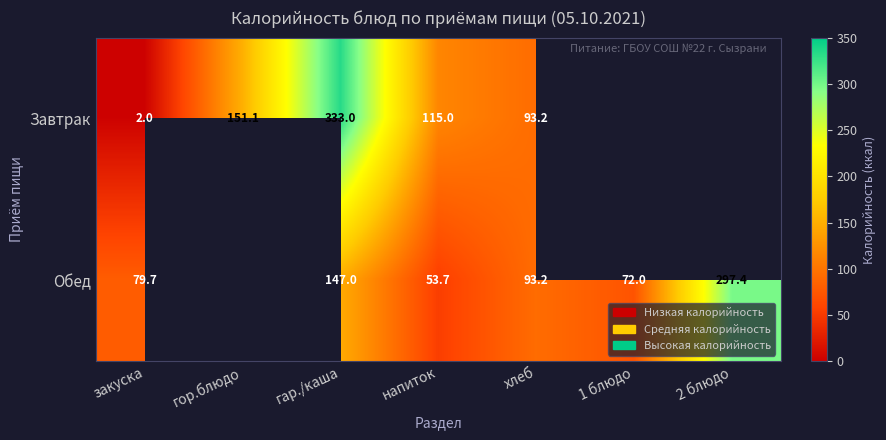

At гар./каша, list the series in order from largest to smallest.

Завтрак, Обед